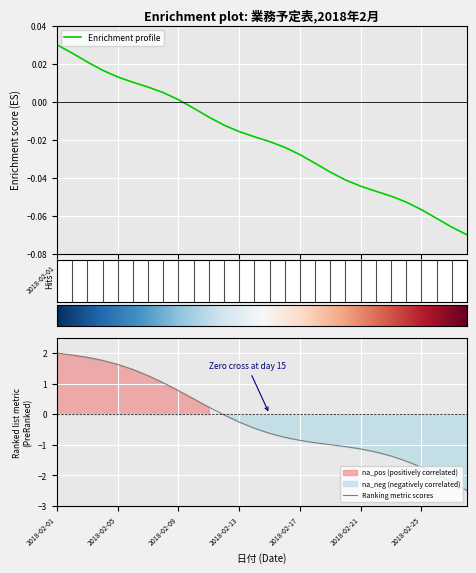

What is the sum of the values at 2018-02-17 and 2018-02-18?

-0.1